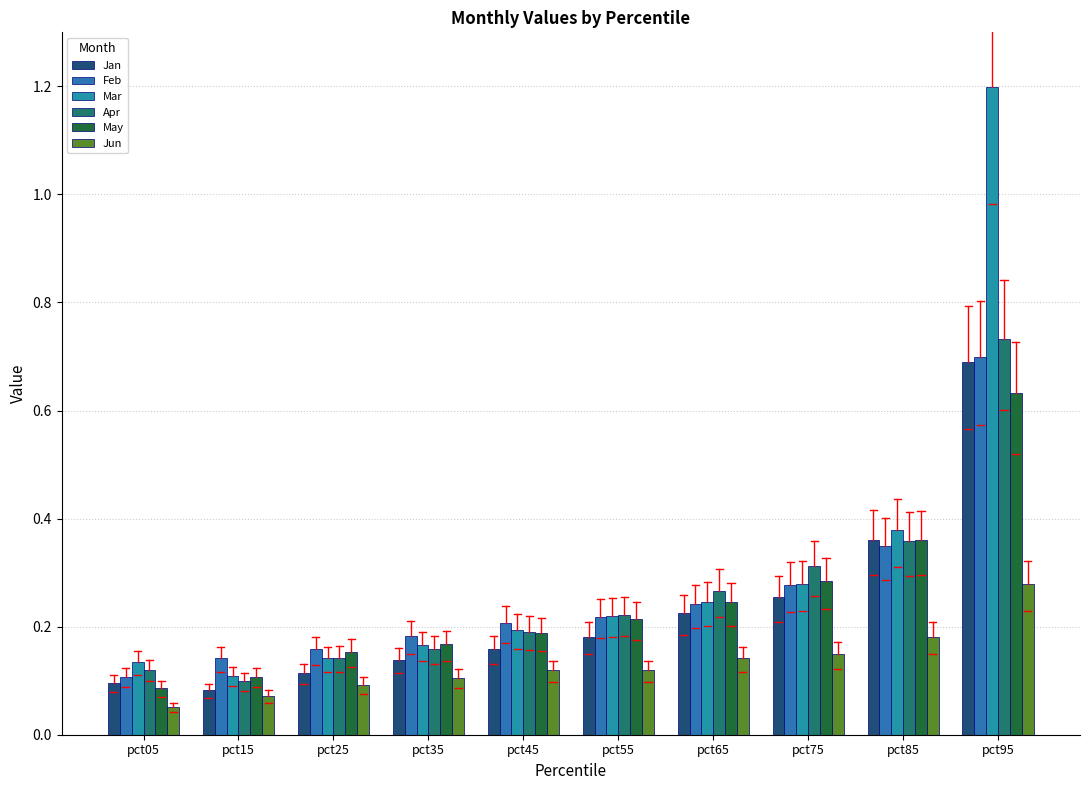

What are all the series names shown in the legend?

Jan, Feb, Mar, Apr, May, Jun